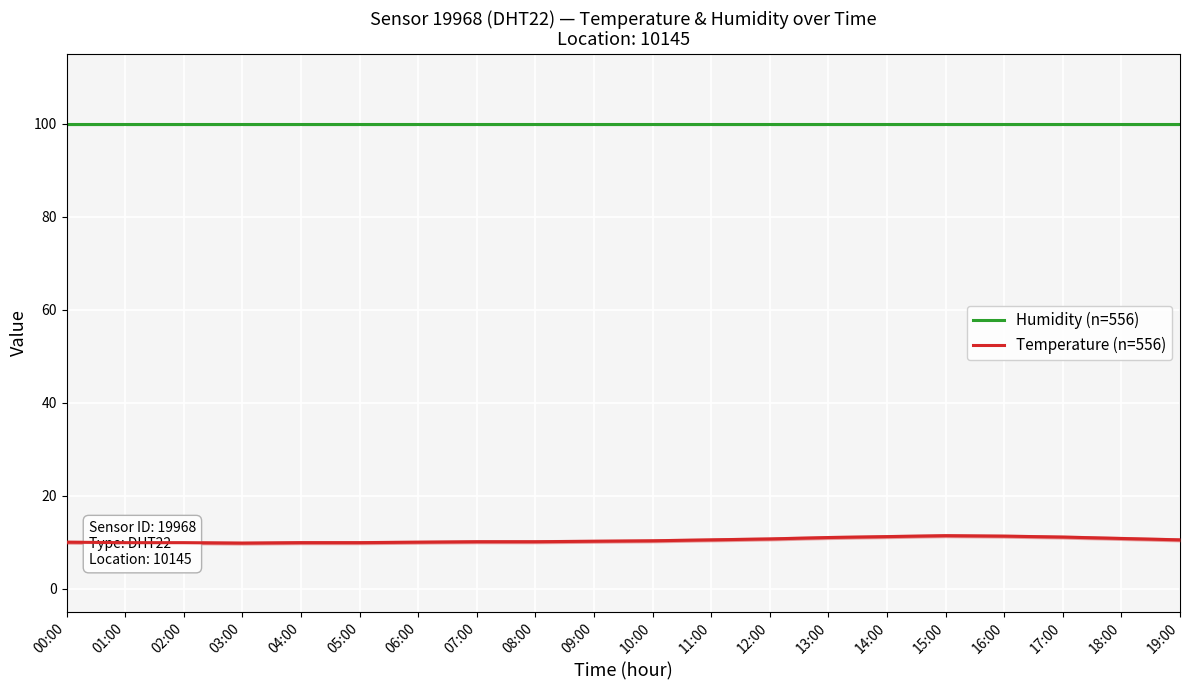

What is the sum of all Humidity (n=556) values?

1998.0